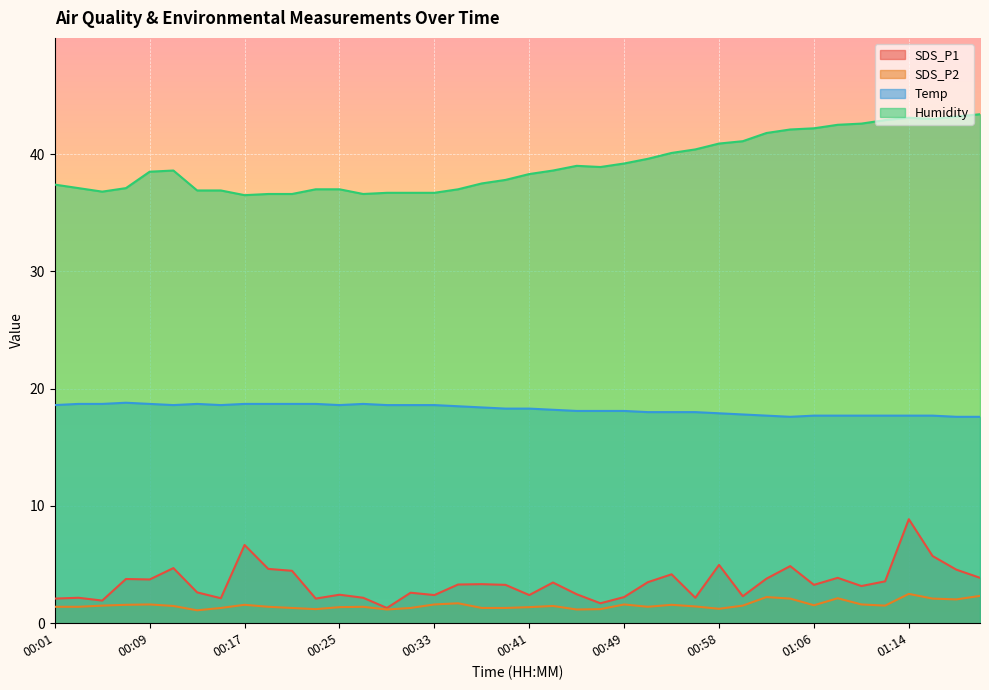

How many interior local peaks does the Humidity series have?

3